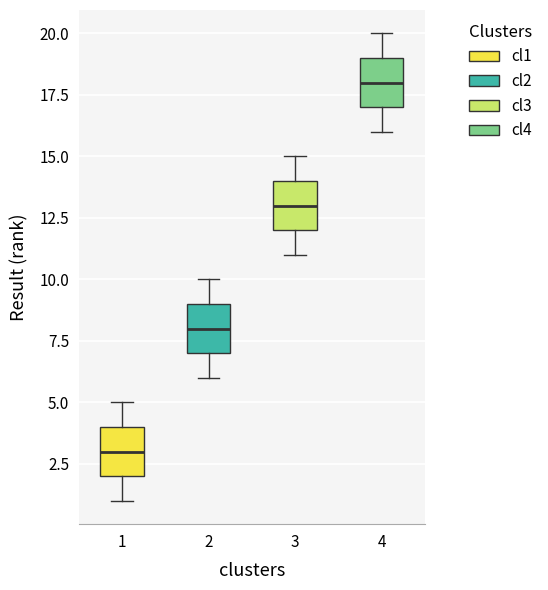

Reading left to right, transcribe this box plot: for each box, give where its median line is, the range the box spans, and where its two whiskers end, as read against the y-axis. The values are not printed on the chart, so give them approximately, as read against the axis.

1: median 3, box 2 to 4, whiskers 1 to 5
2: median 8, box 7 to 9, whiskers 6 to 10
3: median 13, box 12 to 14, whiskers 11 to 15
4: median 18, box 17 to 19, whiskers 16 to 20